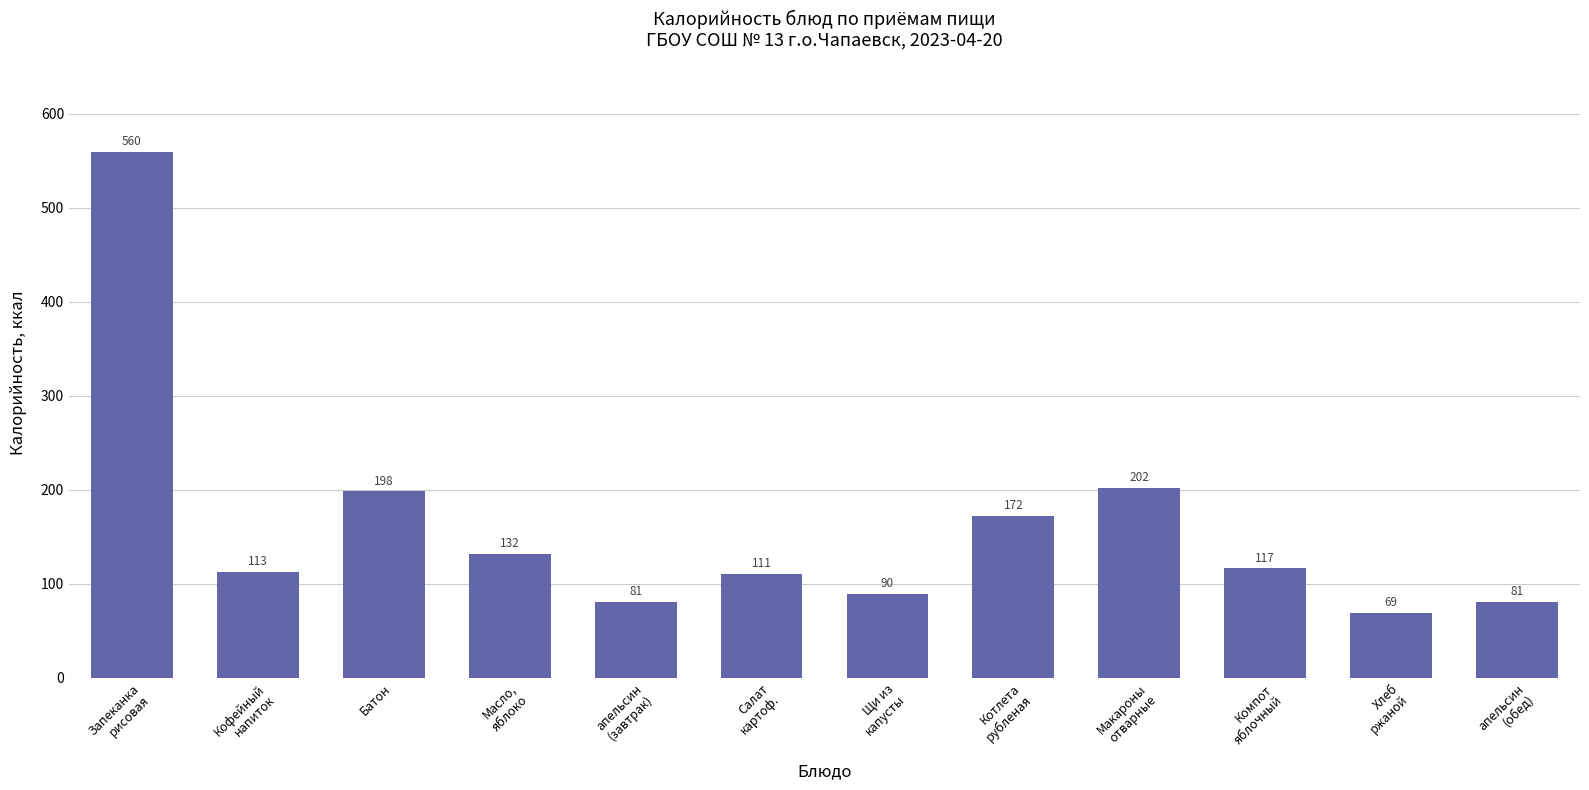

What is the minimum value shown in the chart?

69.0